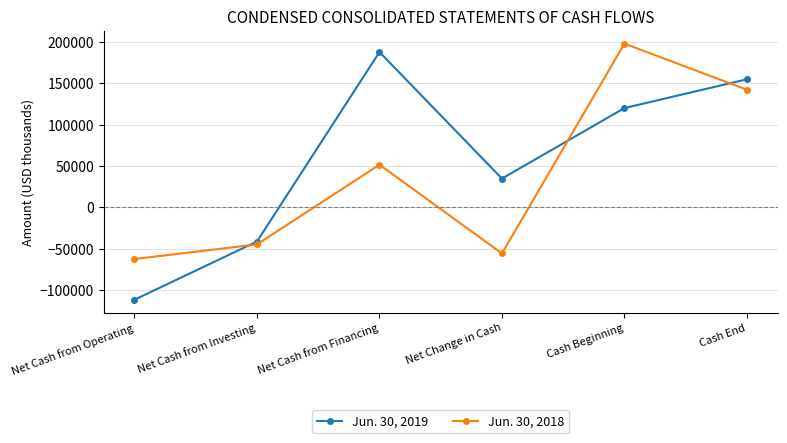

Where do Jun. 30, 2019 and Jun. 30, 2018 first cross each other?

Net Cash from Operating and Net Cash from Investing